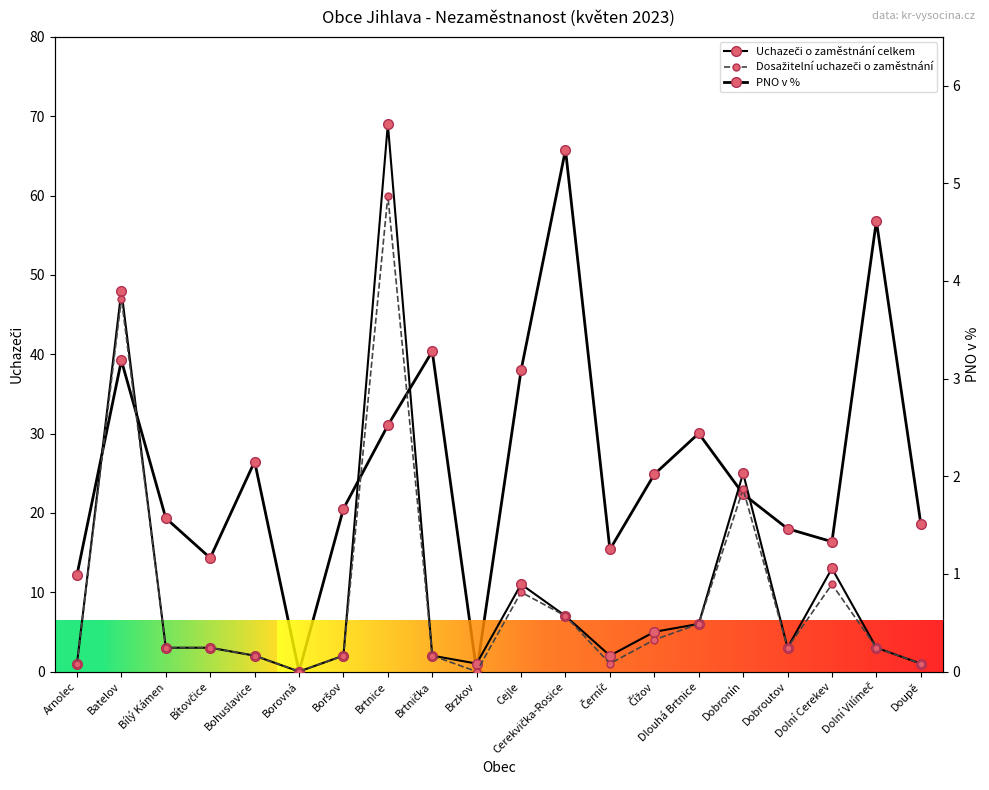

What is the difference between the maximum and minimum values in the Dosažitelní uchazeči o zaměstnání series?

60.0